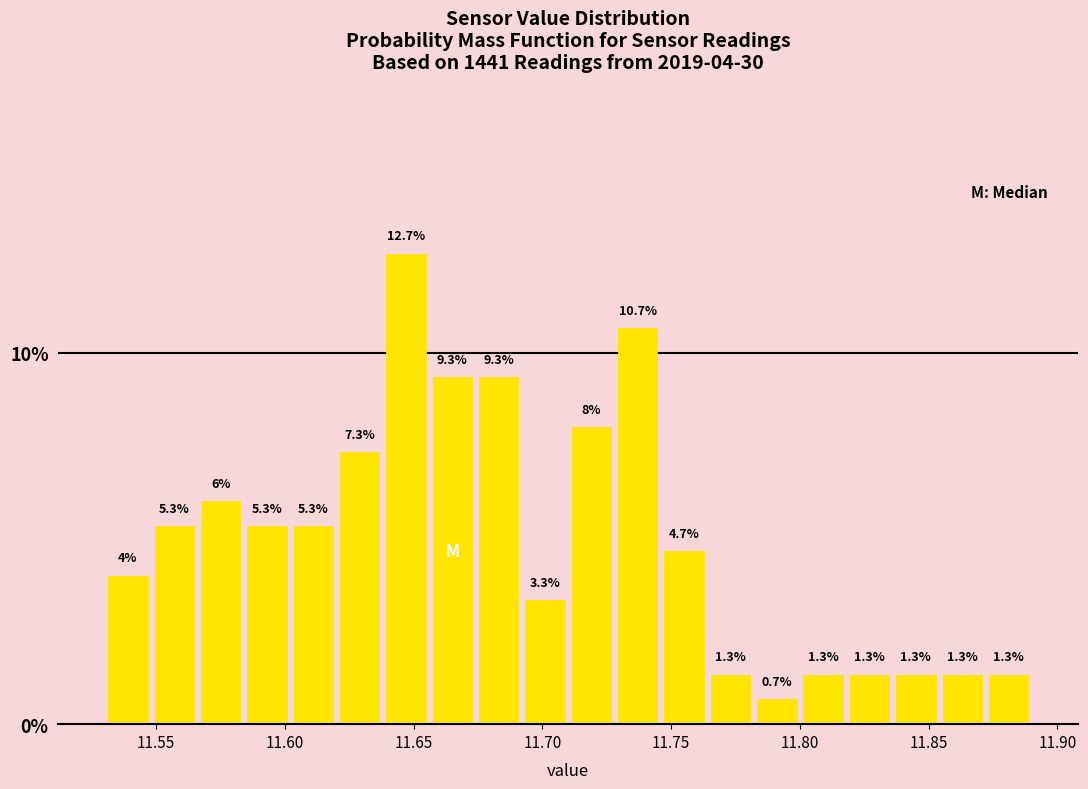

Around what value on the x-axis is the tallest bar? Give the approximate position of its centre, as read against the axis.

11.645